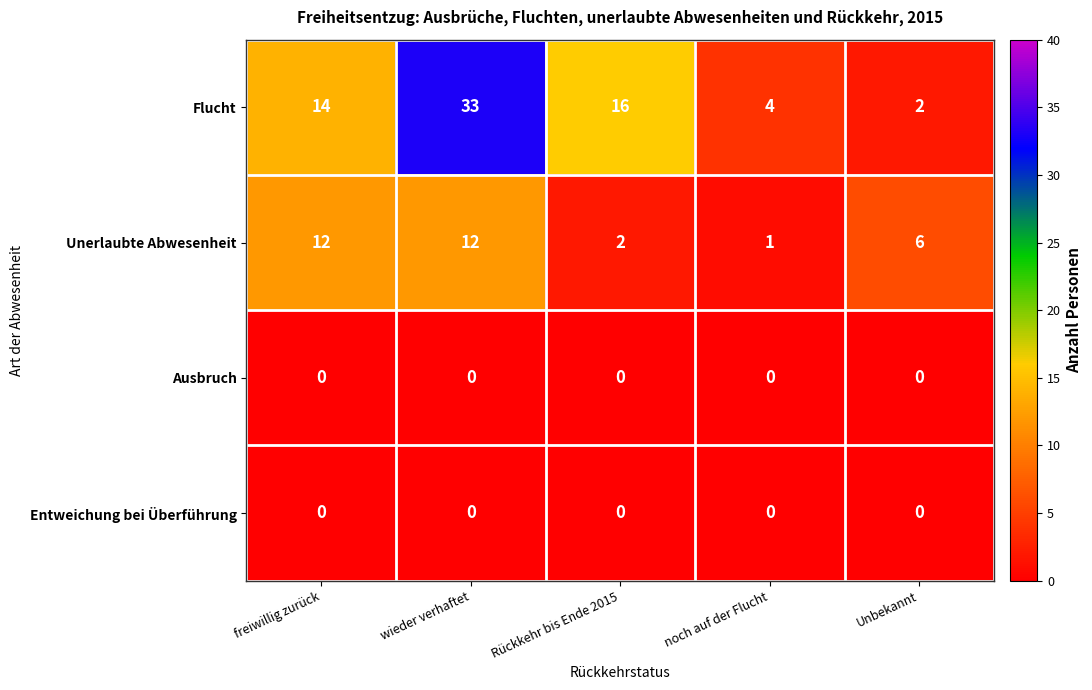

At how many categories does at least one series exceed 2?

5